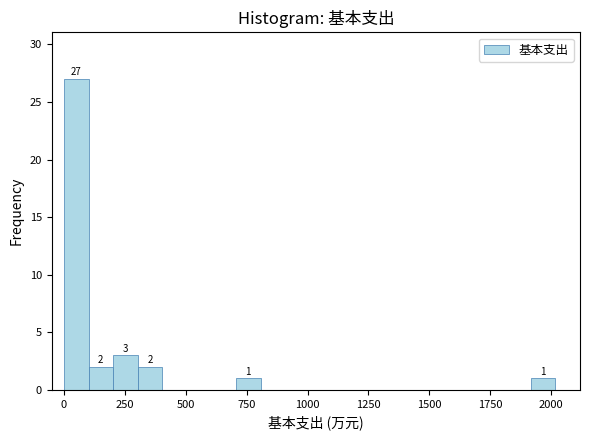

Read against the x-axis, roughly where is the centre of the tallest bar?

50